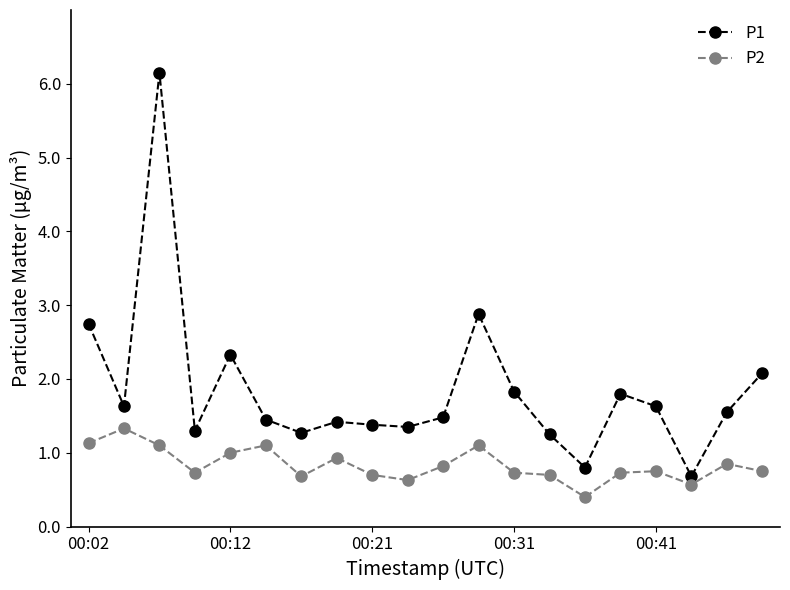

What is the value of the P2 point at the 9th from the left?

0.7